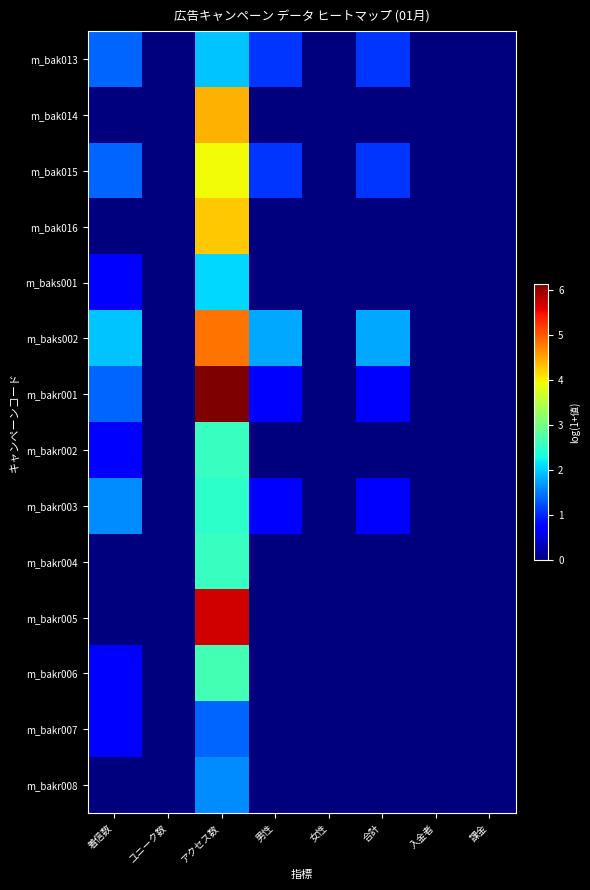

Reading right to left, list all the values displayed in this chart.

m_bak013: 課金=0.0	入金者=0.0	合計=1.1	女性=0.0	男性=1.1	アクセス数=1.9	ユニーク数=0.0	着信数=1.4
m_bak014: 課金=0.0	入金者=0.0	合計=0.0	女性=0.0	男性=0.0	アクセス数=4.4	ユニーク数=0.0	着信数=0.0
m_bak015: 課金=0.0	入金者=0.0	合計=1.1	女性=0.0	男性=1.1	アクセス数=4.0	ユニーク数=0.0	着信数=1.4
m_bak016: 課金=0.0	入金者=0.0	合計=0.0	女性=0.0	男性=0.0	アクセス数=4.3	ユニーク数=0.0	着信数=0.0
m_baks001: 課金=0.0	入金者=0.0	合計=0.0	女性=0.0	男性=0.0	アクセス数=2.1	ユニーク数=0.0	着信数=0.7
m_baks002: 課金=0.0	入金者=0.0	合計=1.8	女性=0.0	男性=1.8	アクセス数=4.8	ユニーク数=0.0	着信数=1.9
m_bakr001: 課金=0.0	入金者=0.0	合計=0.7	女性=0.0	男性=0.7	アクセス数=6.1	ユニーク数=0.0	着信数=1.4
m_bakr002: 課金=0.0	入金者=0.0	合計=0.0	女性=0.0	男性=0.0	アクセス数=2.6	ユニーク数=0.0	着信数=0.7
m_bakr003: 課金=0.0	入金者=0.0	合計=0.7	女性=0.0	男性=0.7	アクセス数=2.5	ユニーク数=0.0	着信数=1.6
m_bakr004: 課金=0.0	入金者=0.0	合計=0.0	女性=0.0	男性=0.0	アクセス数=2.6	ユニーク数=0.0	着信数=0.0
m_bakr005: 課金=0.0	入金者=0.0	合計=0.0	女性=0.0	男性=0.0	アクセス数=5.7	ユニーク数=0.0	着信数=0.0
m_bakr006: 課金=0.0	入金者=0.0	合計=0.0	女性=0.0	男性=0.0	アクセス数=2.6	ユニーク数=0.0	着信数=0.7
m_bakr007: 課金=0.0	入金者=0.0	合計=0.0	女性=0.0	男性=0.0	アクセス数=1.4	ユニーク数=0.0	着信数=0.7
m_bakr008: 課金=0.0	入金者=0.0	合計=0.0	女性=0.0	男性=0.0	アクセス数=1.6	ユニーク数=0.0	着信数=0.0